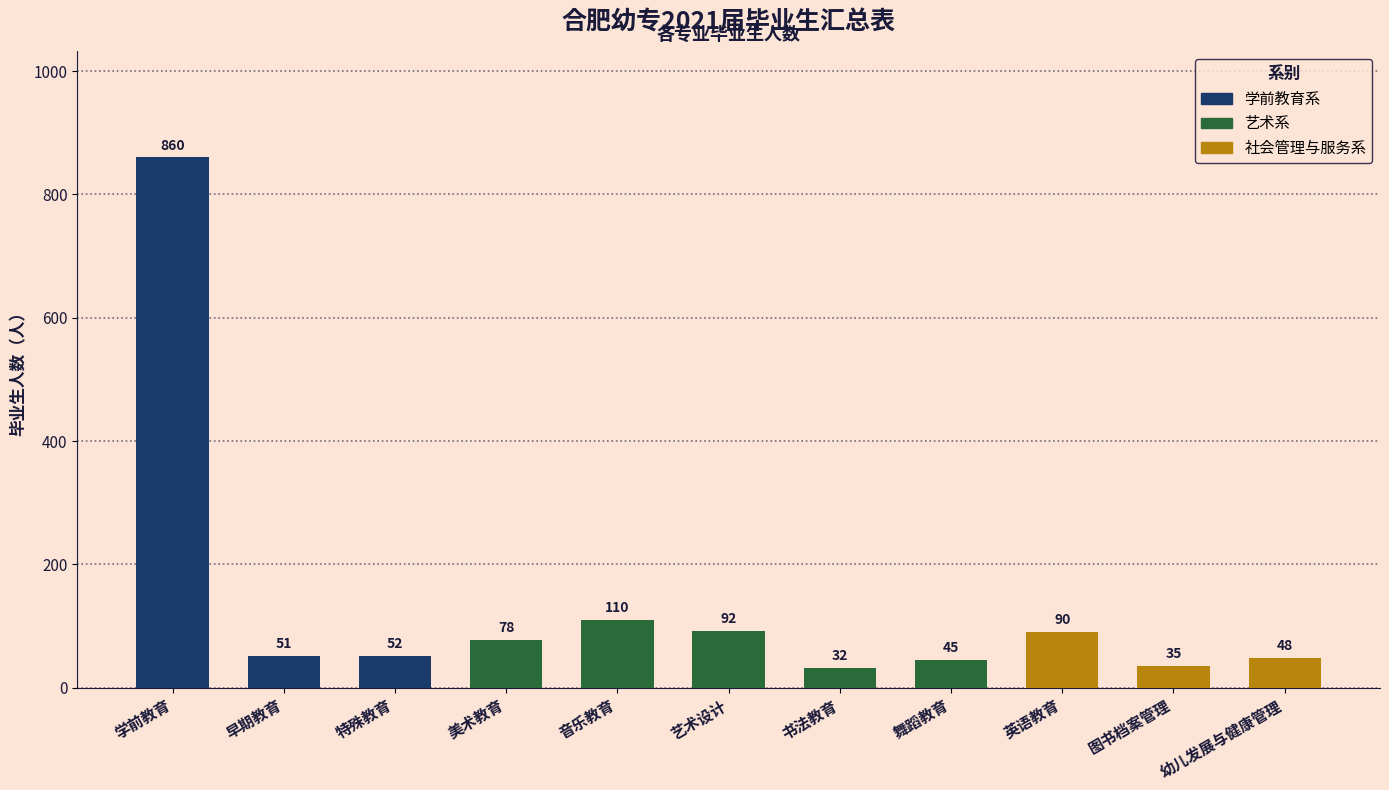

The chart shows a value of 45 at 舞蹈教育. True or false?

True